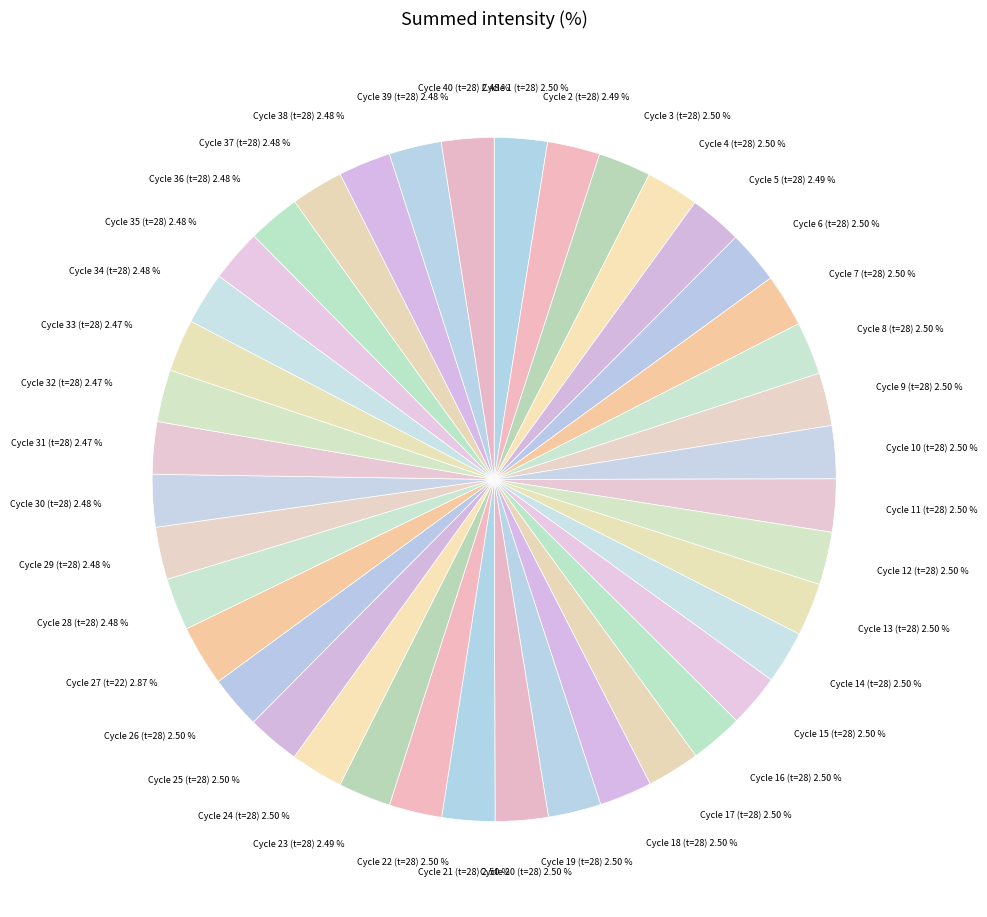

Count the number of slices in the pie.

40